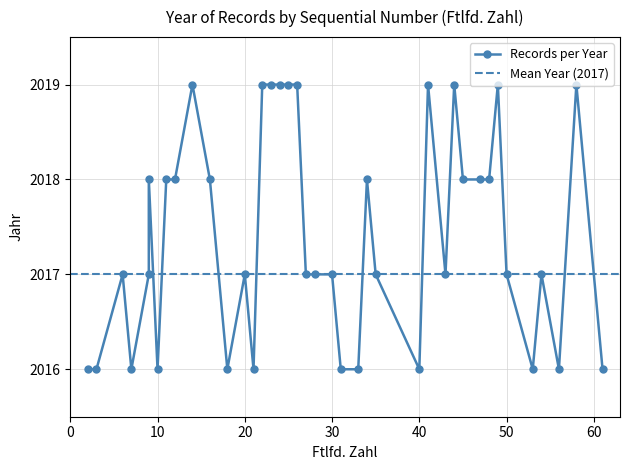

Reading left to right, list all the values displayed in this chart.

2016	2016	2017	2016	2017	2018	2016	2018	2018	2019	2018	2016	2017	2016	2019	2019	2019	2019	2019	2017	2017	2017	2016	2016	2018	2017	2016	2019	2017	2019	2018	2018	2018	2019	2017	2016	2017	2016	2019	2016